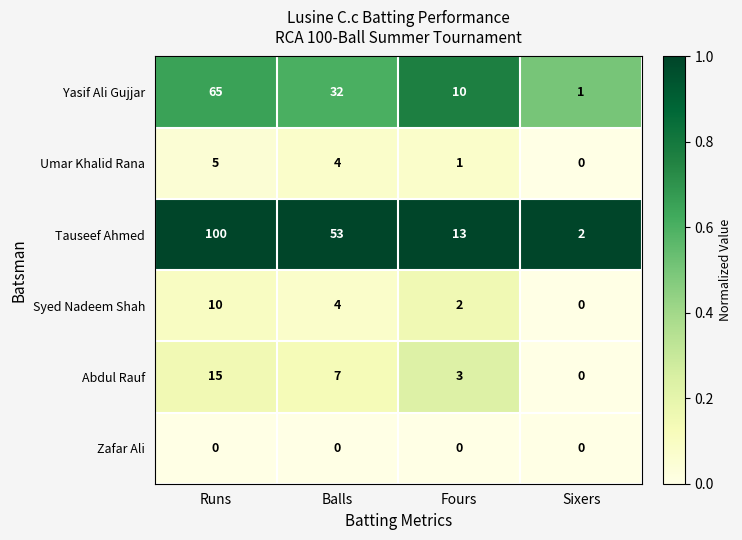

What is the greatest value displayed?

100